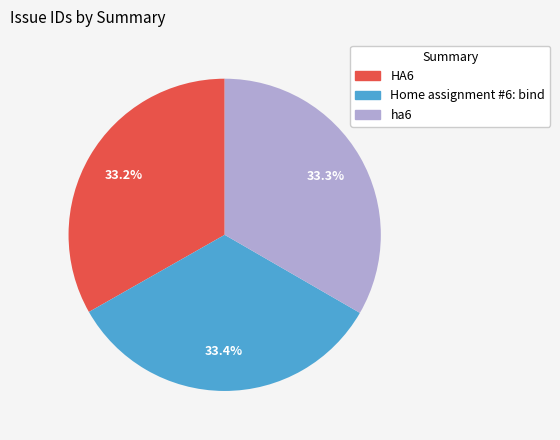

To the nearest percent, what portion does ha6 represent?

33%